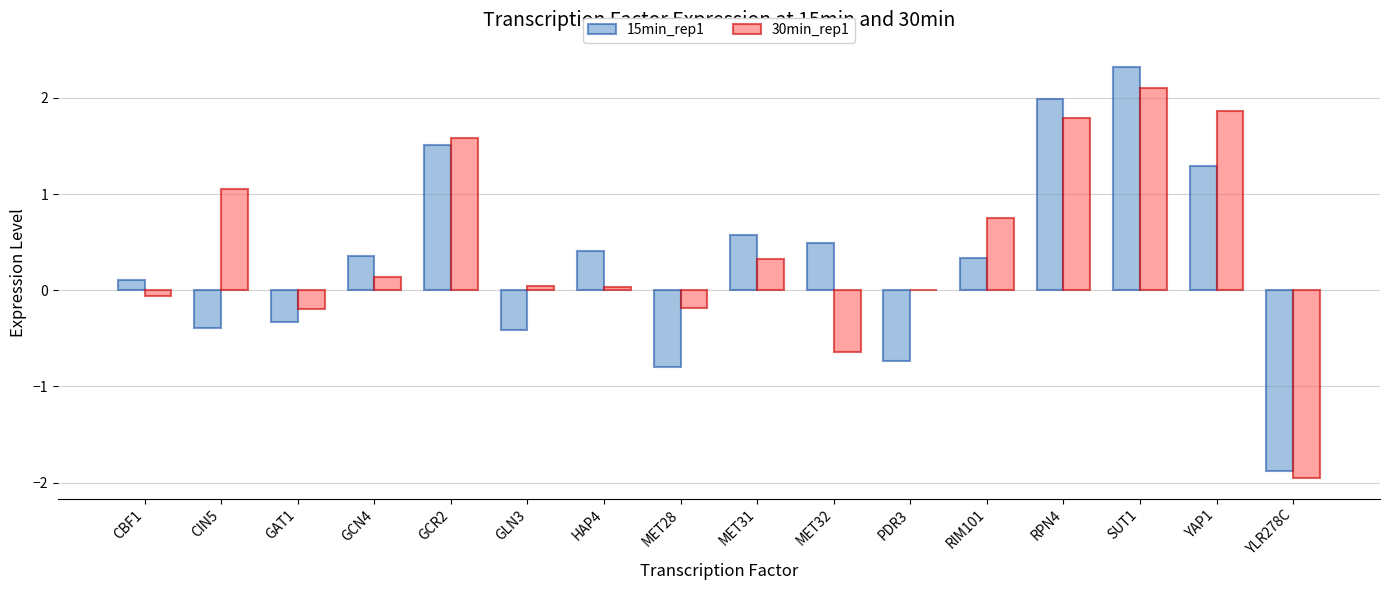

At which category is the sum across all series the highest?

SUT1